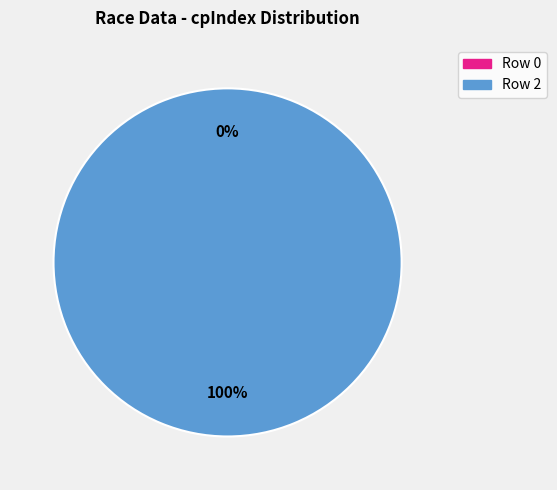

To the nearest percent, what is the difference between the 2 and 0 slice percentages?

100%